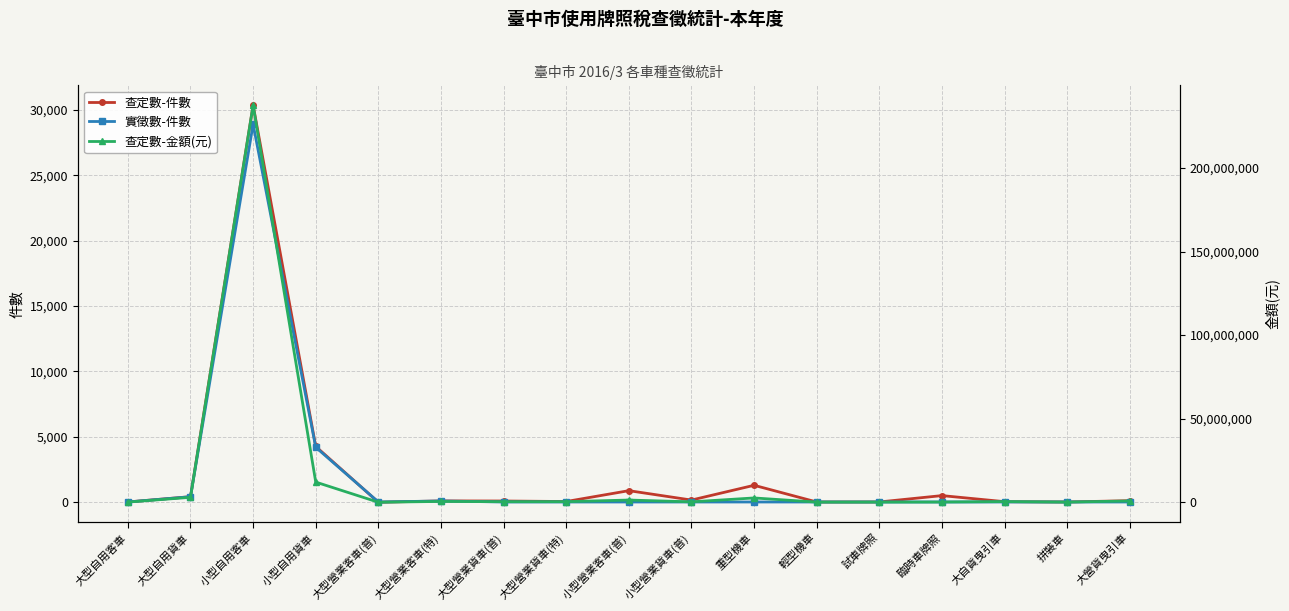

What is the label of the 2nd point from the right?

拼裝車